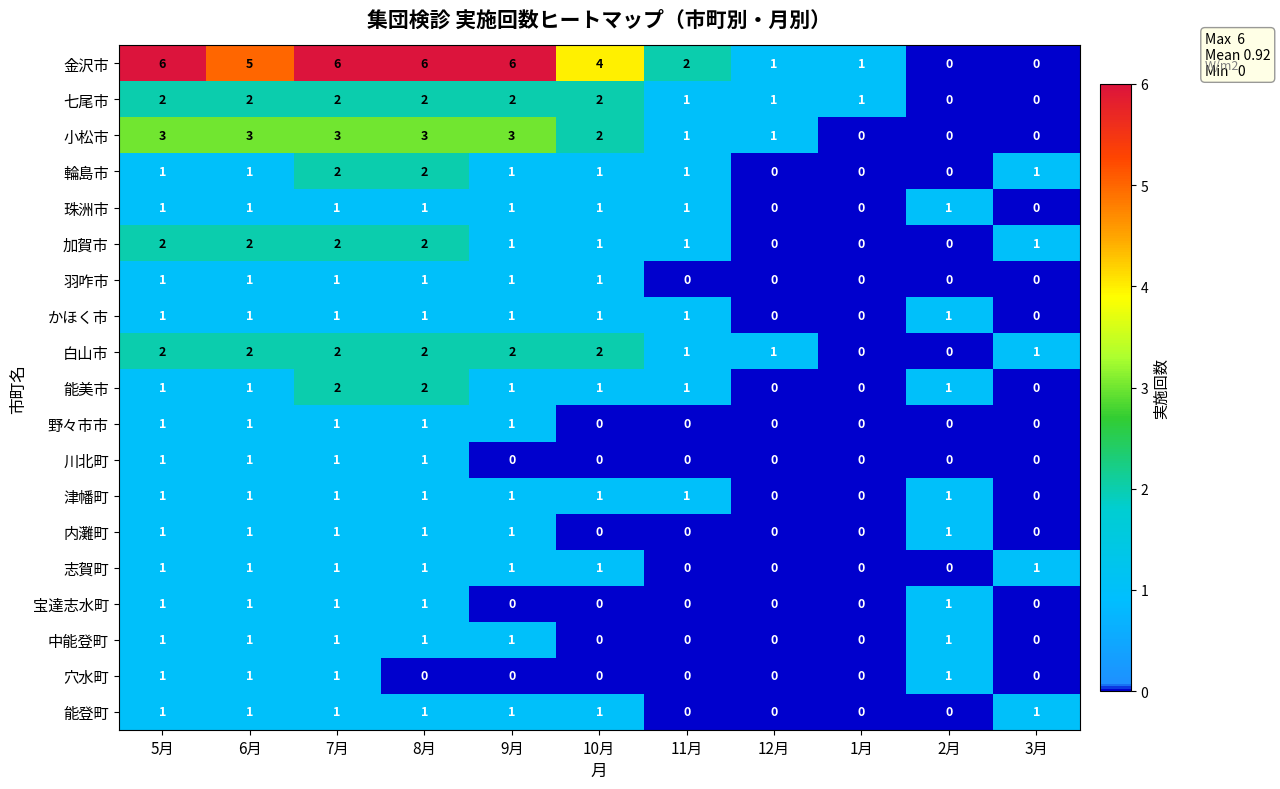

Count the 金沢市 values in the range 1 to 6.

9